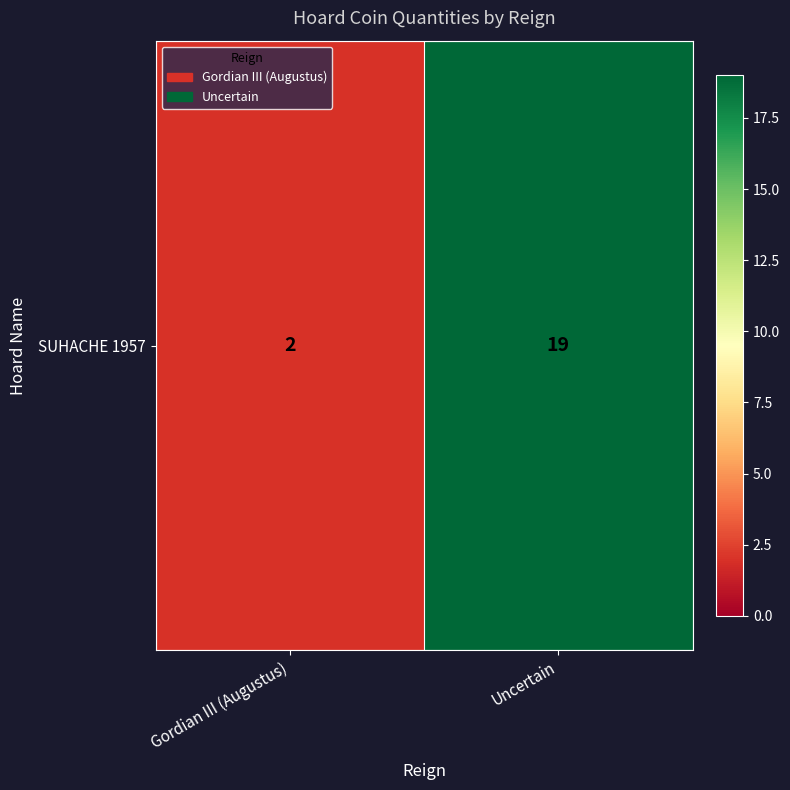

Reading right to left, extract all data points from this chart.

19	2